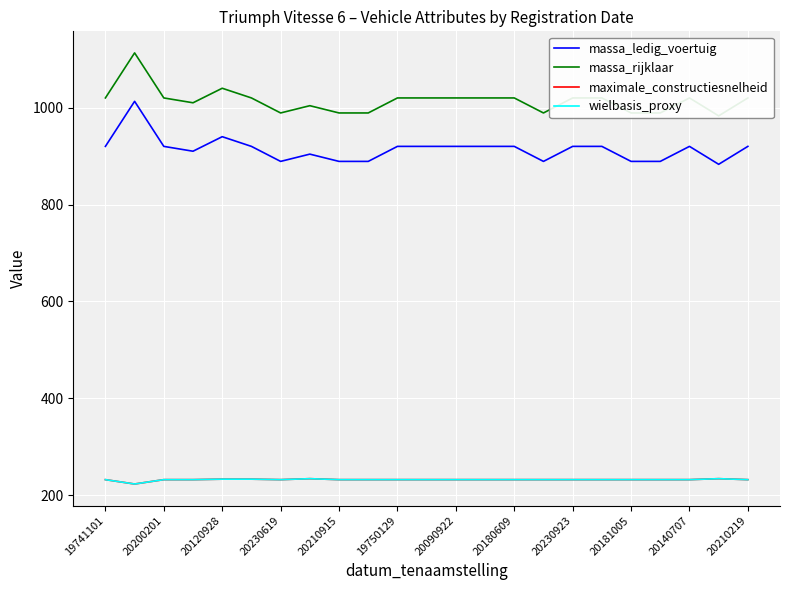

What is the greatest value displayed?

1113